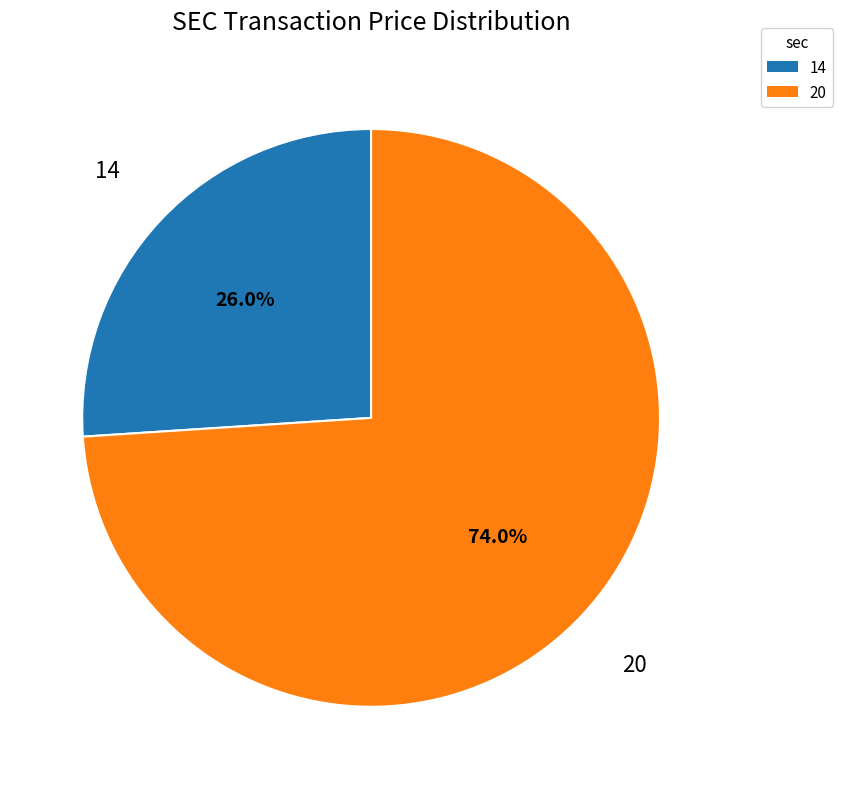

Approximately how many times larger is the value at 14 compared to 20?

0.4